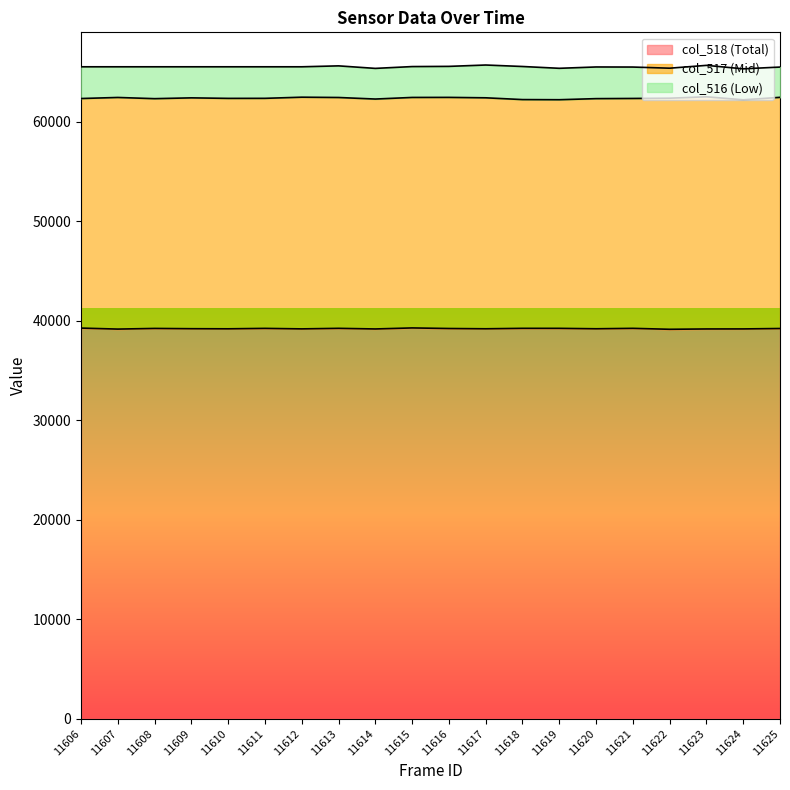

True or false: col_516 and col_517 cross at least once.

False